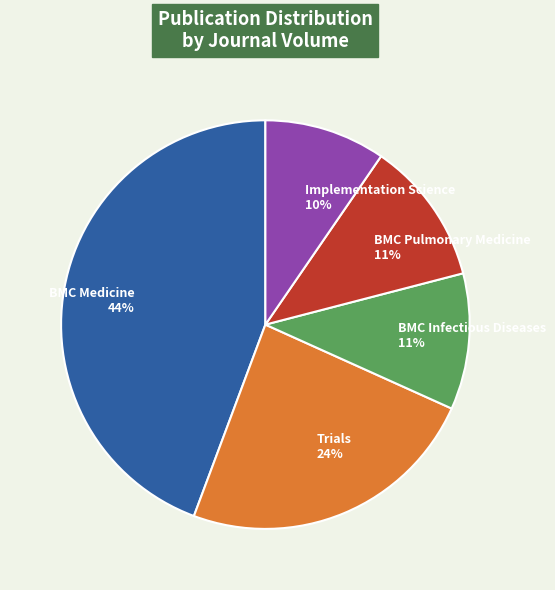

How many slices are in this pie chart?

5